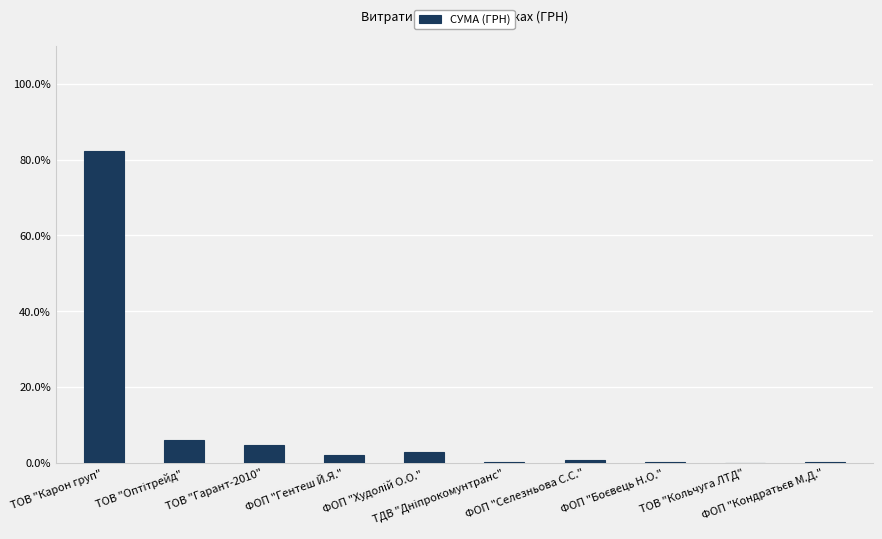

What is the ratio of the value at ТОВ "Гарант-2010" to the value at ТОВ "Карон груп"?

0.1